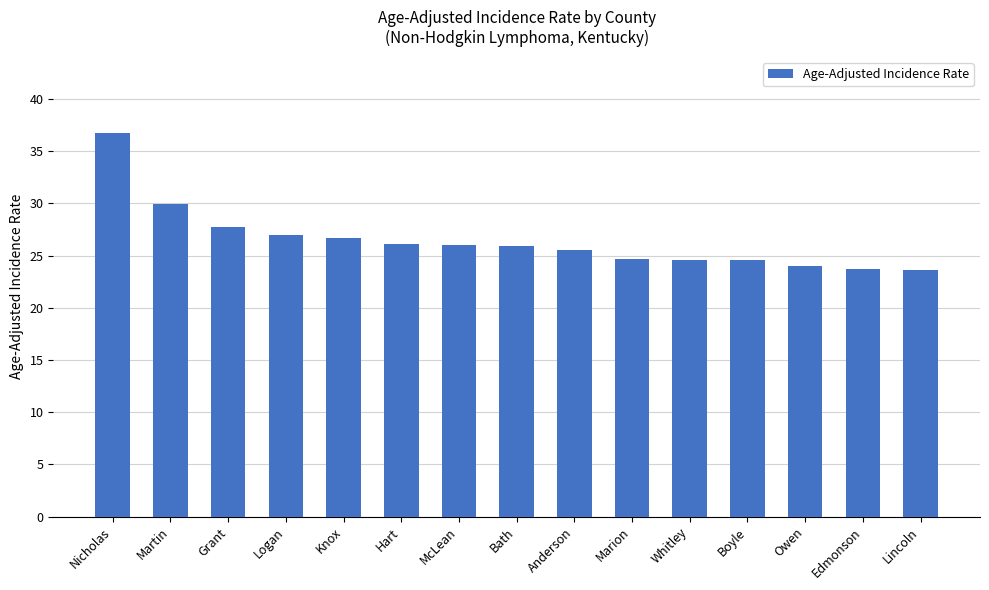

What is the change in value from Hart to Boyle?

-1.5